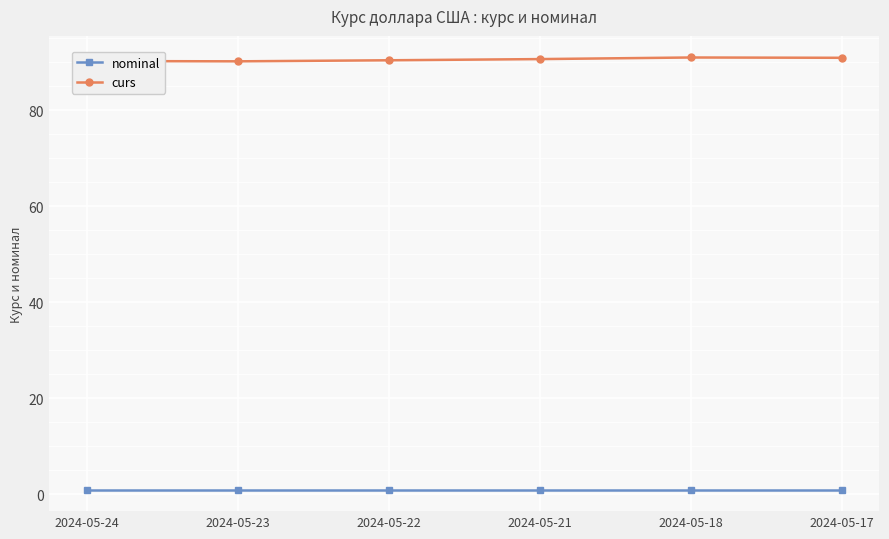

What is the maximum value shown in the chart?

91.0